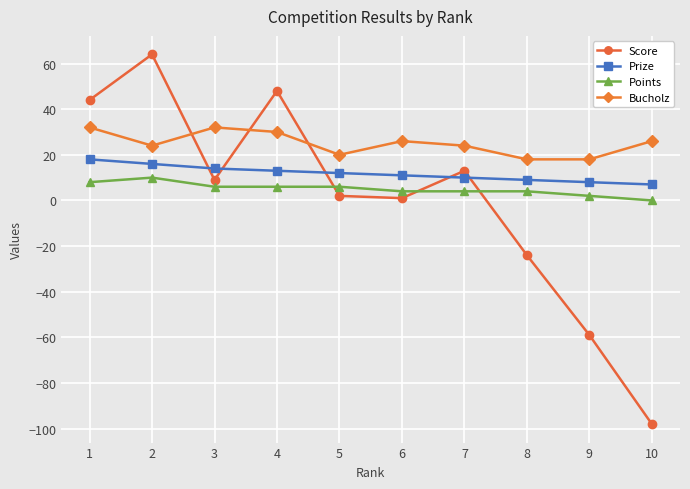

At which label does Points reach its peak?

2